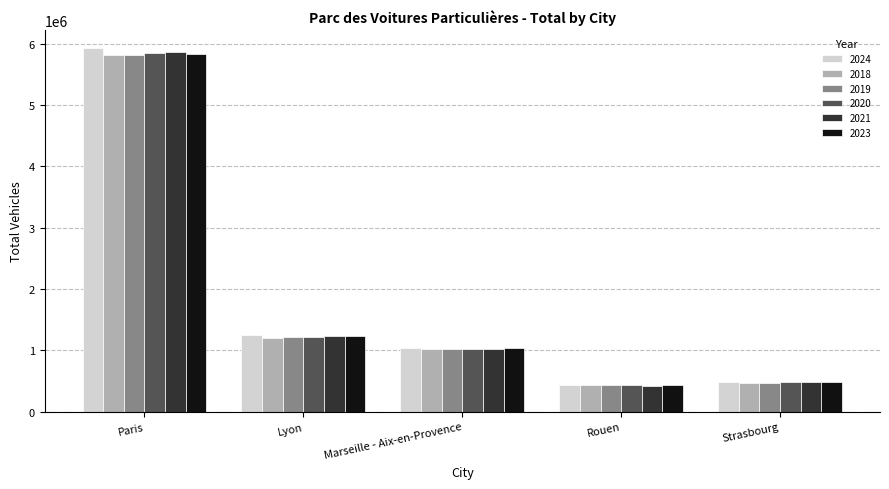

What is the spread (max minus min) of values at Paris?

109648.4